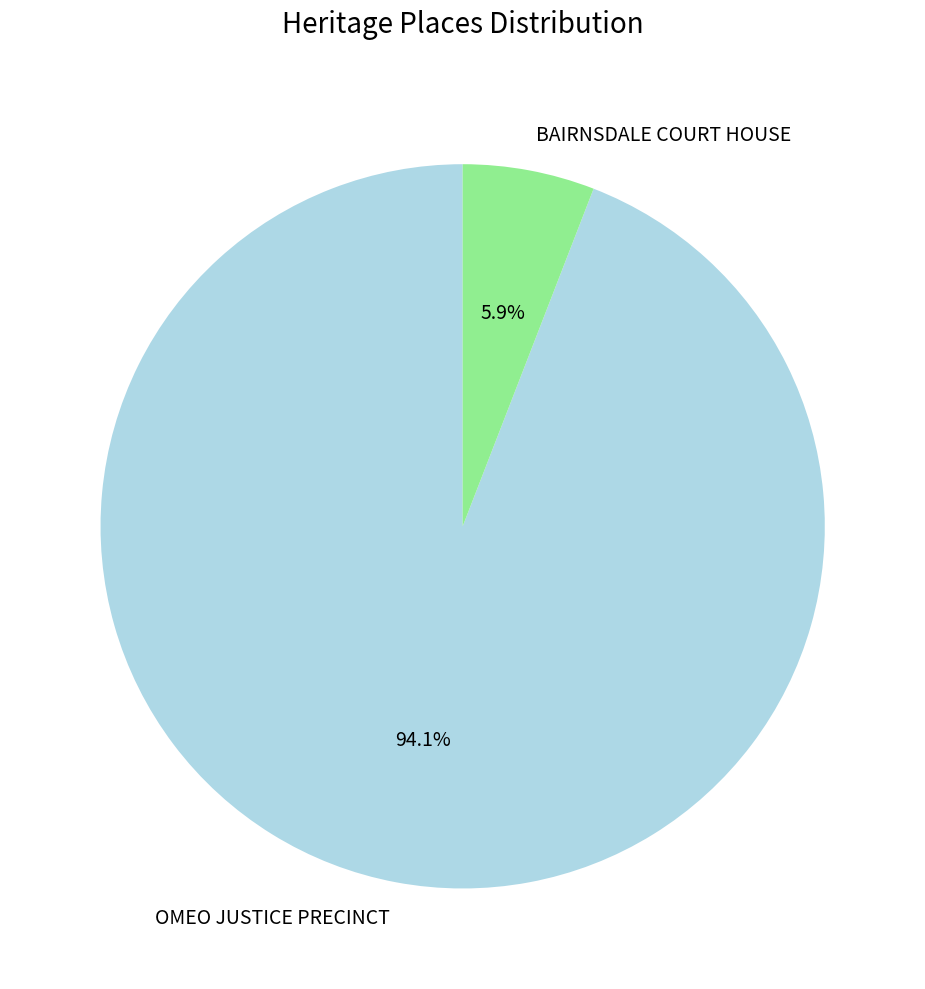

The OMEO JUSTICE PRECINCT slice represents 94% of the pie. True or false?

True